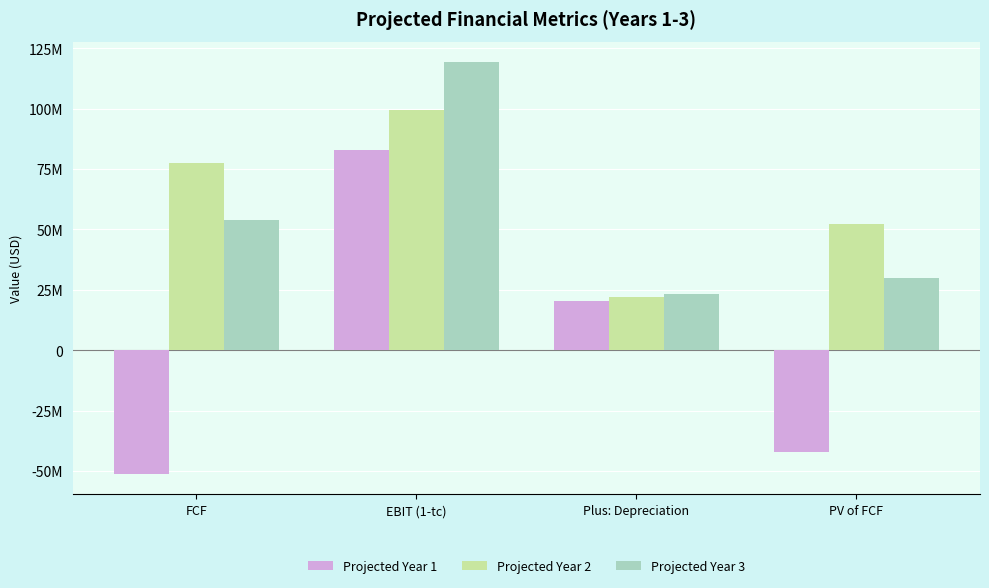

What are all the series names shown in the legend?

Projected Year 1, Projected Year 2, Projected Year 3